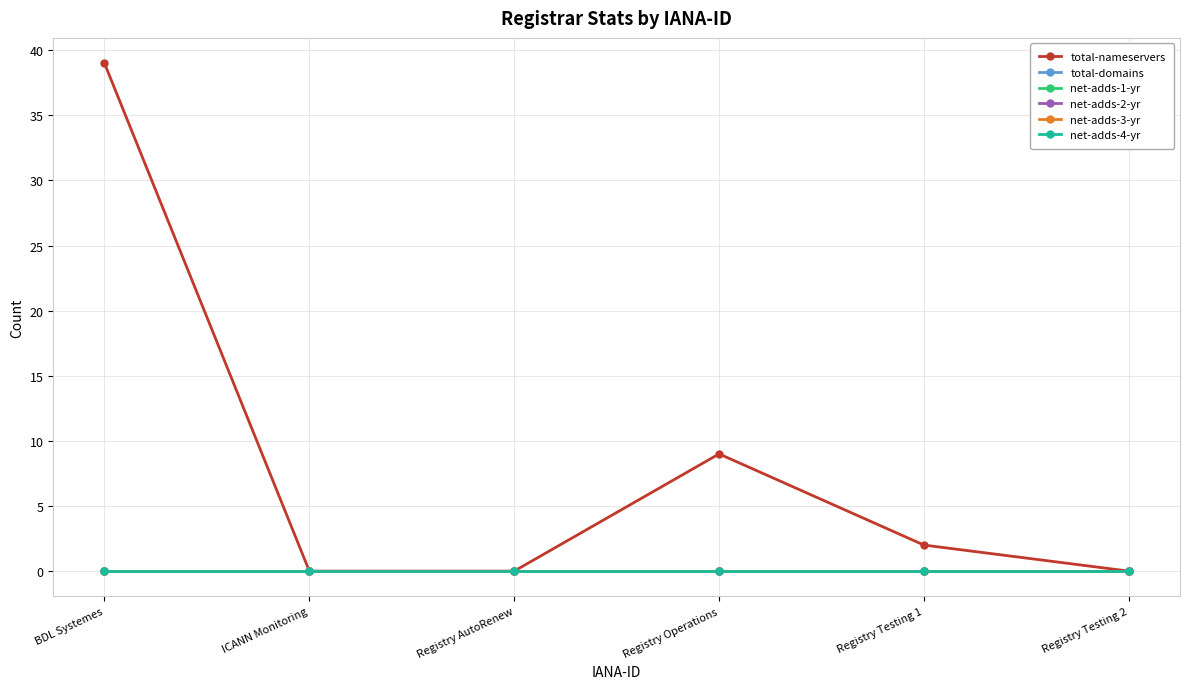

Which series has the largest total across all categories?

total-nameservers